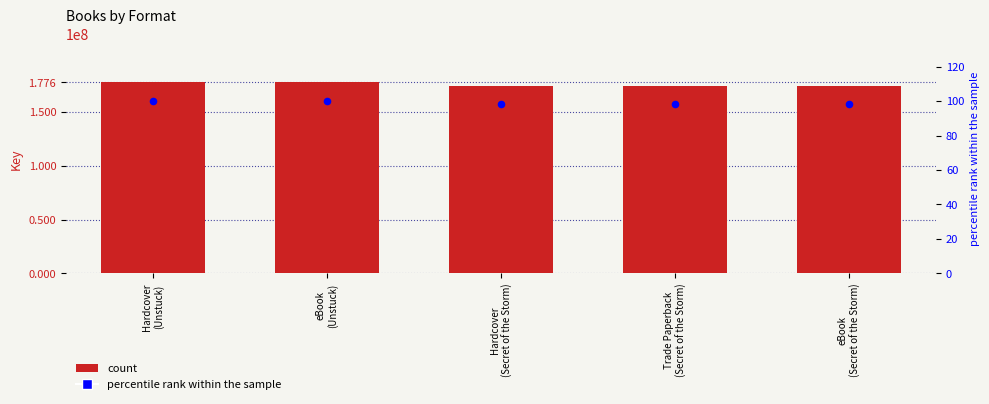

At how many categories does at least one series exceed 126570012?

5